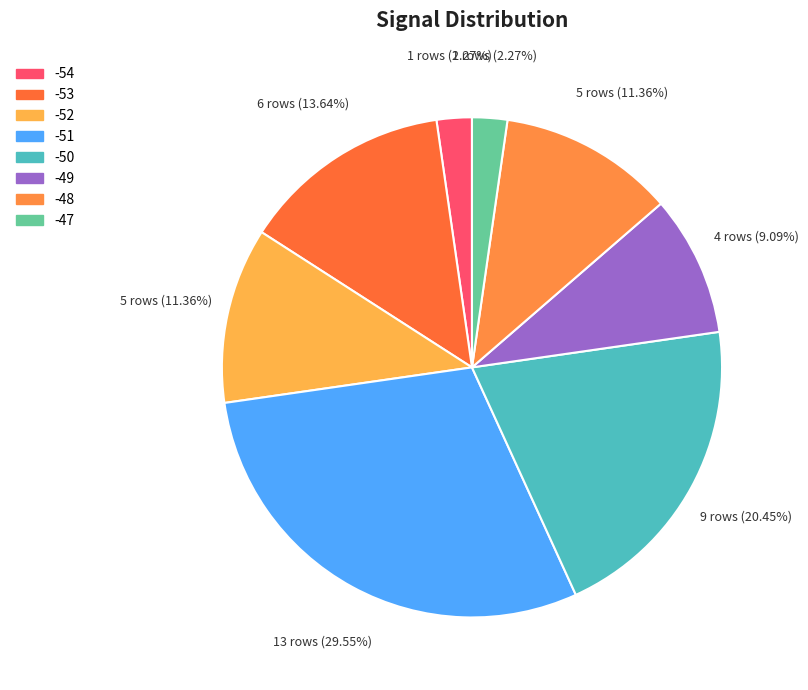

To the nearest percent, what is the average slice percentage?

12%